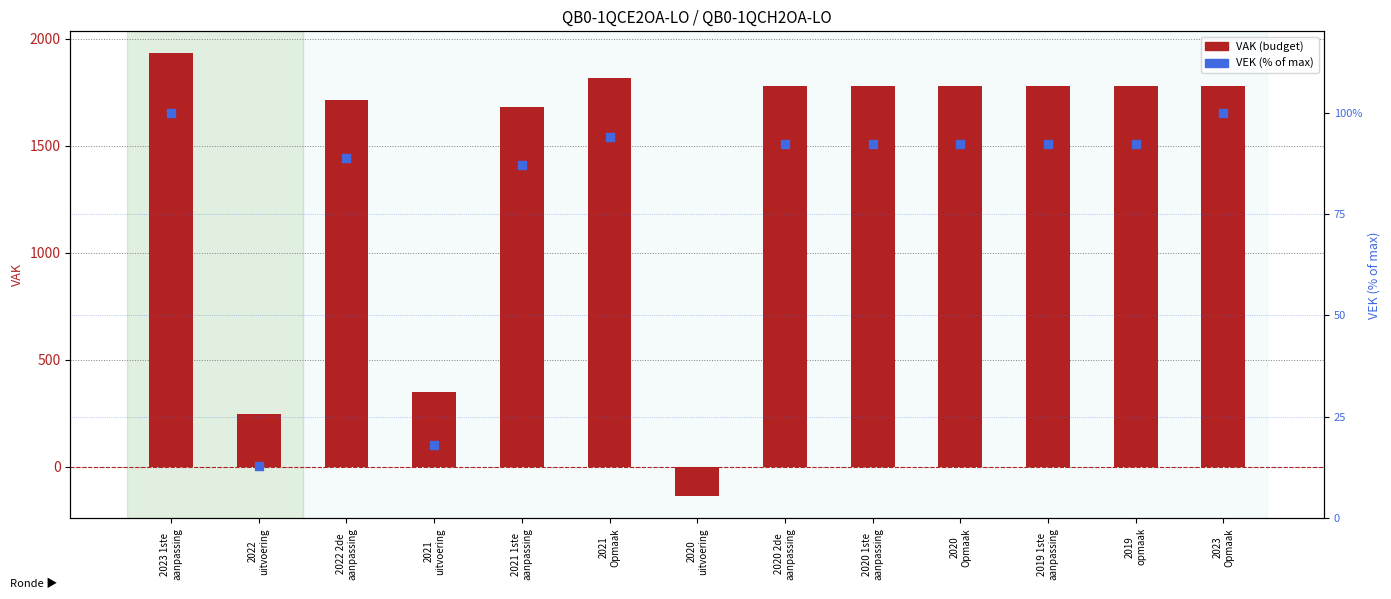

Which series contains the lowest Y value?

VAK (budget)